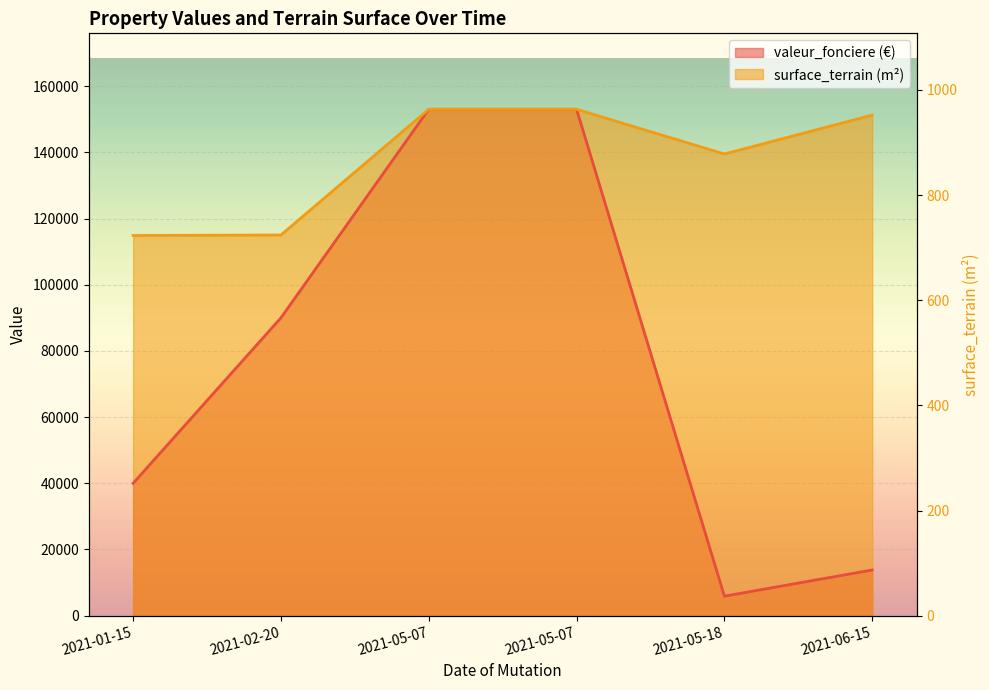

True or false: valeur_fonciere and surface_terrain cross at least once.

False